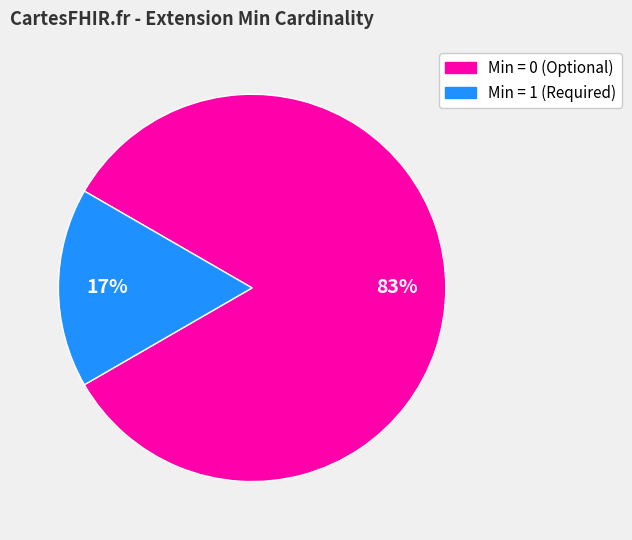

Does any single category account for the majority?

Yes